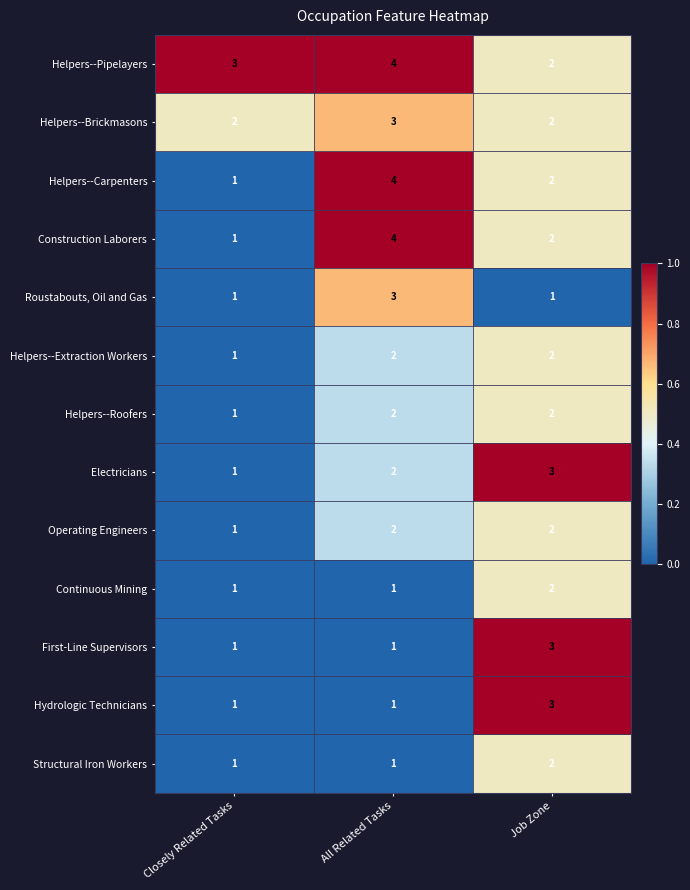

Count the First-Line Supervisors values in the range 1 to 3.

3